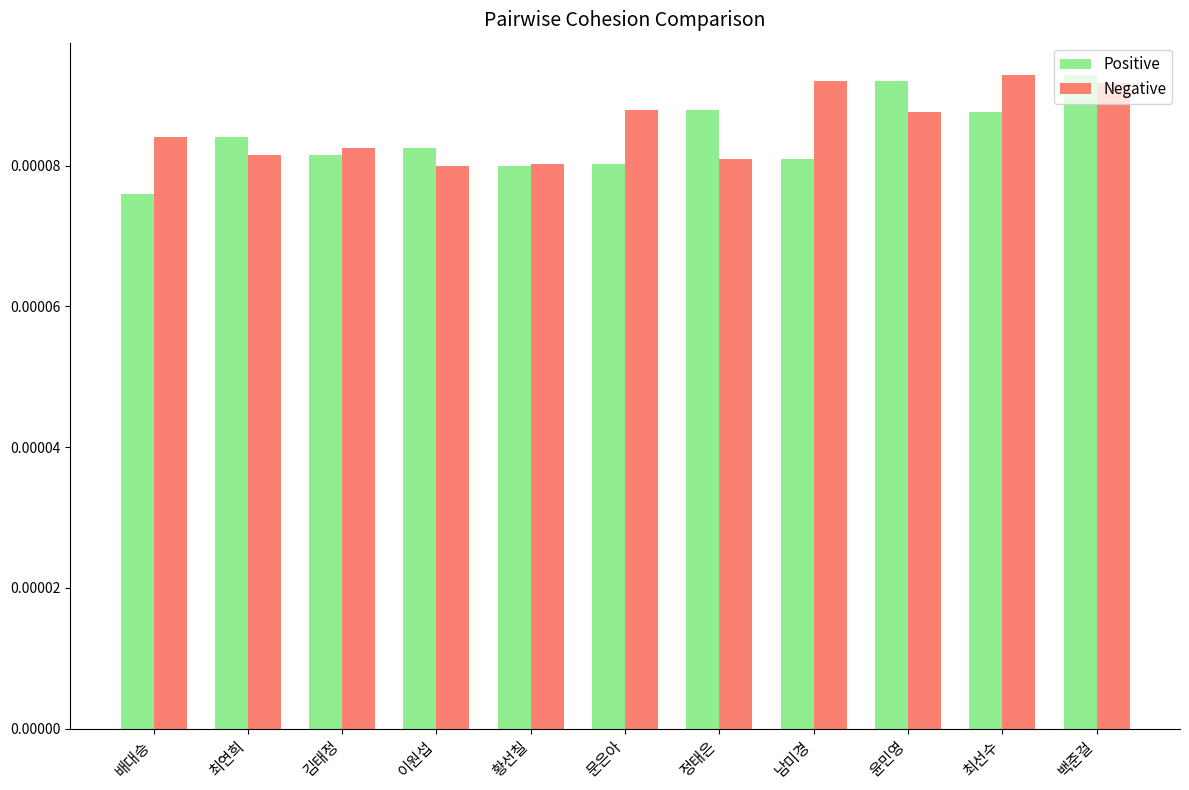

Where is Positive nearest to the value 0?

배대승